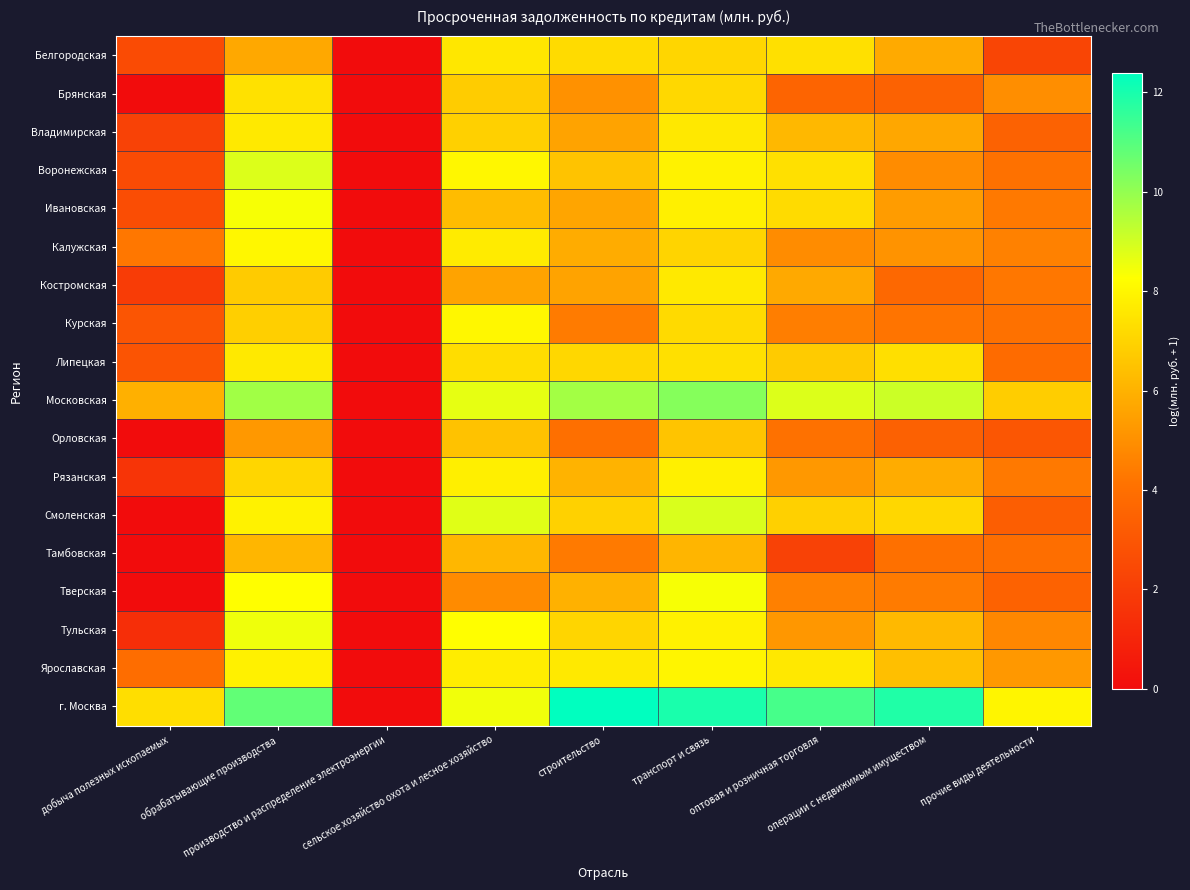

At which category is the sum across all series the highest?

транспорт и связь